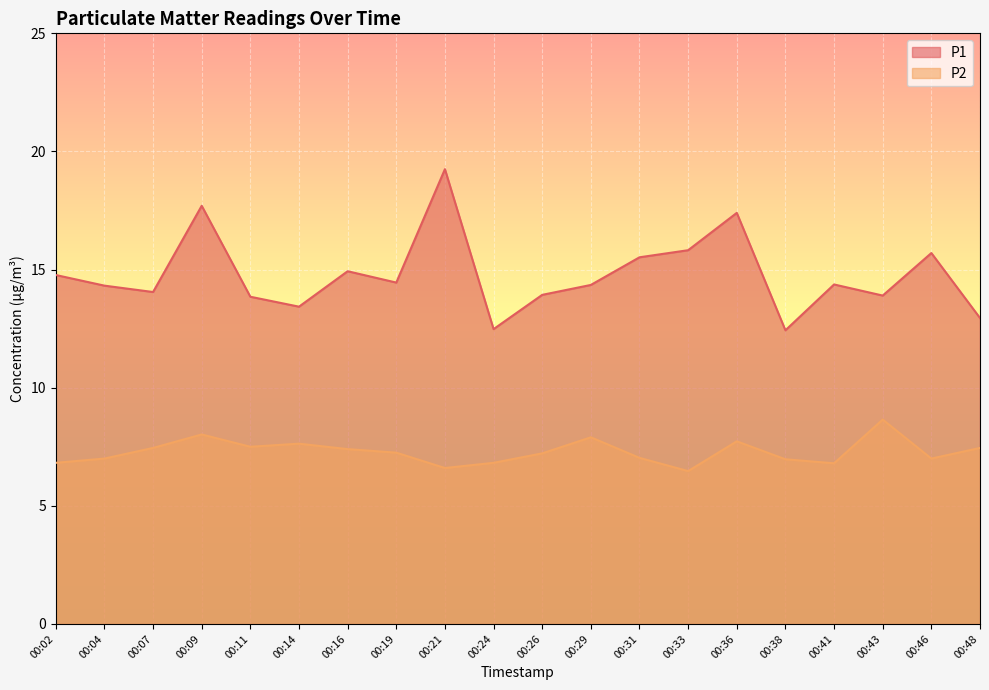

At which label does P1 first exceed 14?

00:02